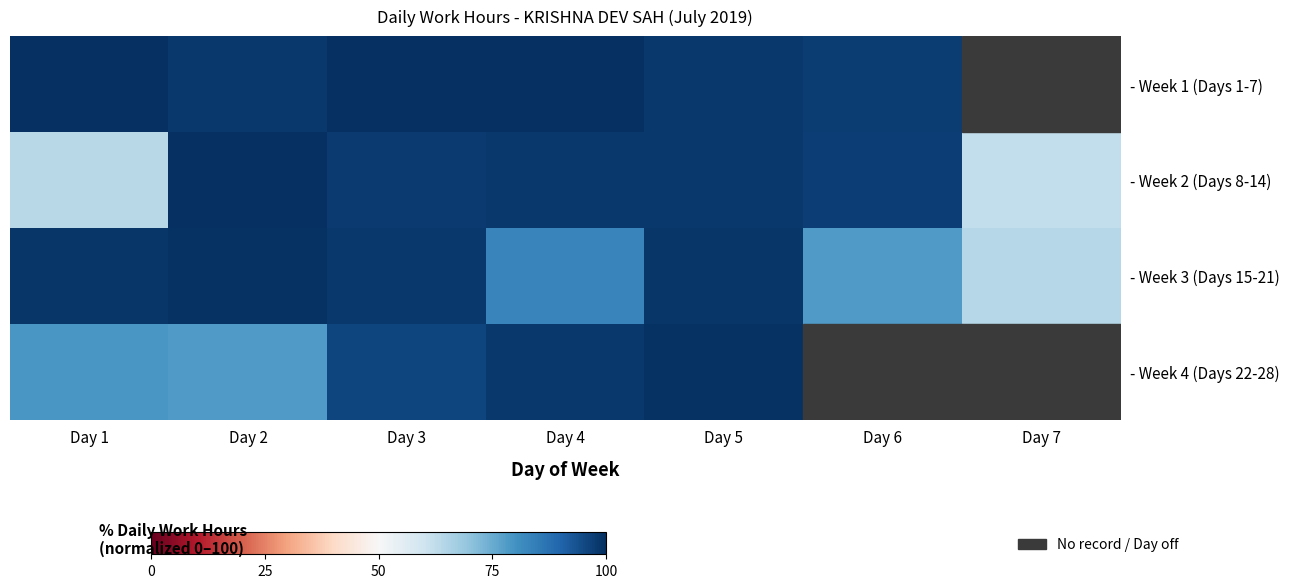

Which category has the highest value across all series?

Day 2